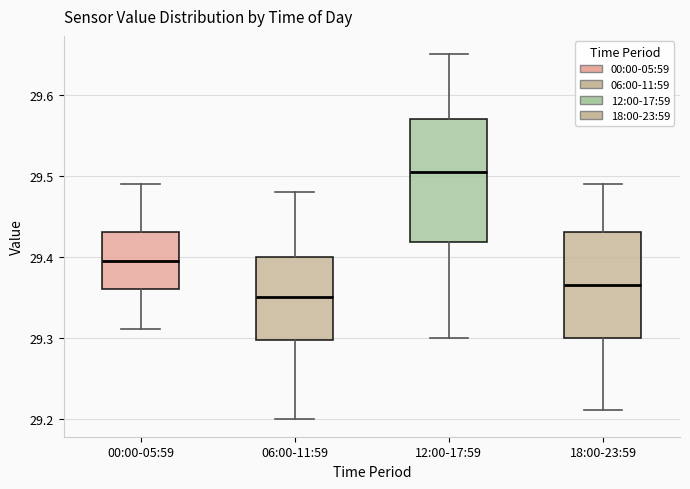

Where is the upper edge of the box for 12:00-17:59 on the y-axis? The values are not printed on the chart, so give them approximately, as read against the axis.

29.57